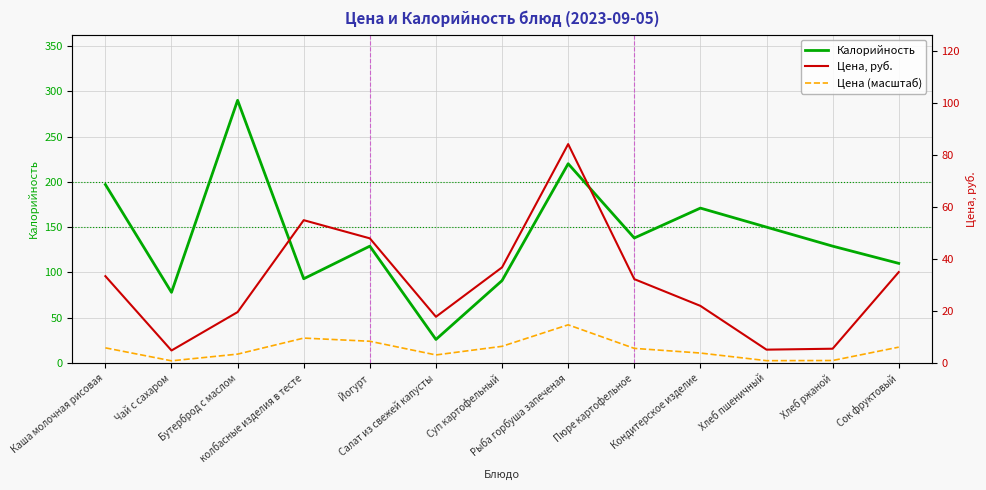

What are all the series names shown in the legend?

Калорийность, Цена (масштаб), Цена, руб.